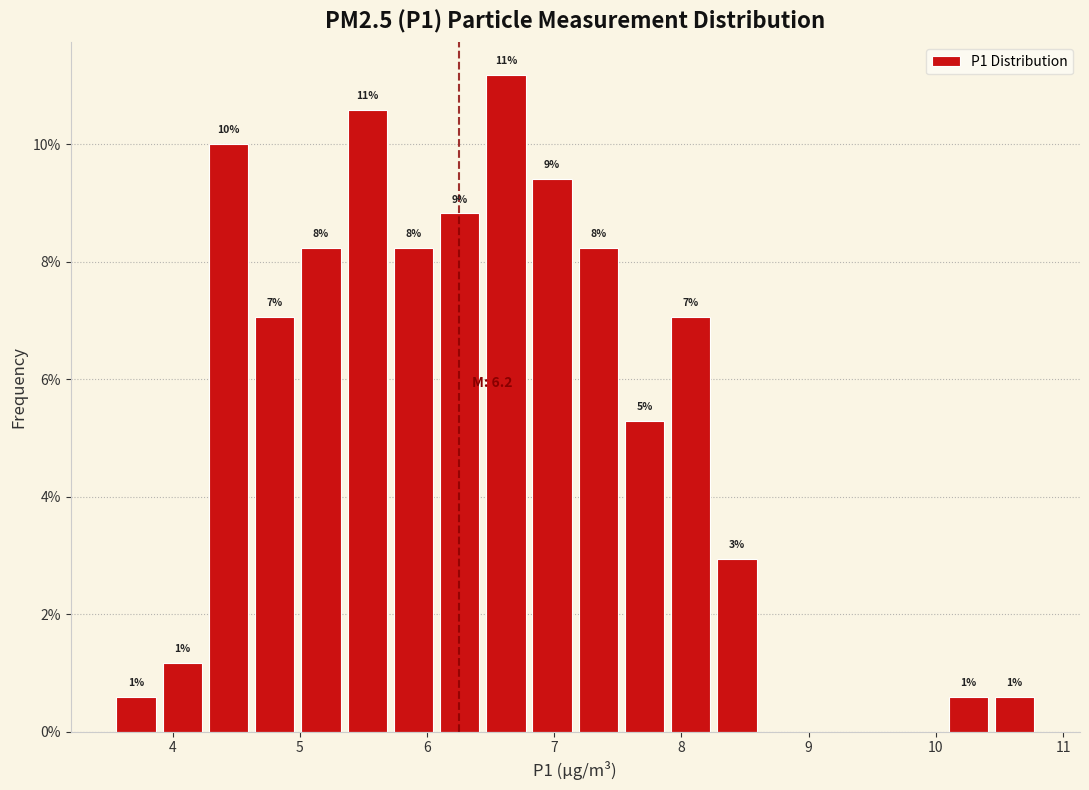

Around what value on the x-axis is the tallest bar? Give the approximate position of its centre, as read against the axis.

6.6